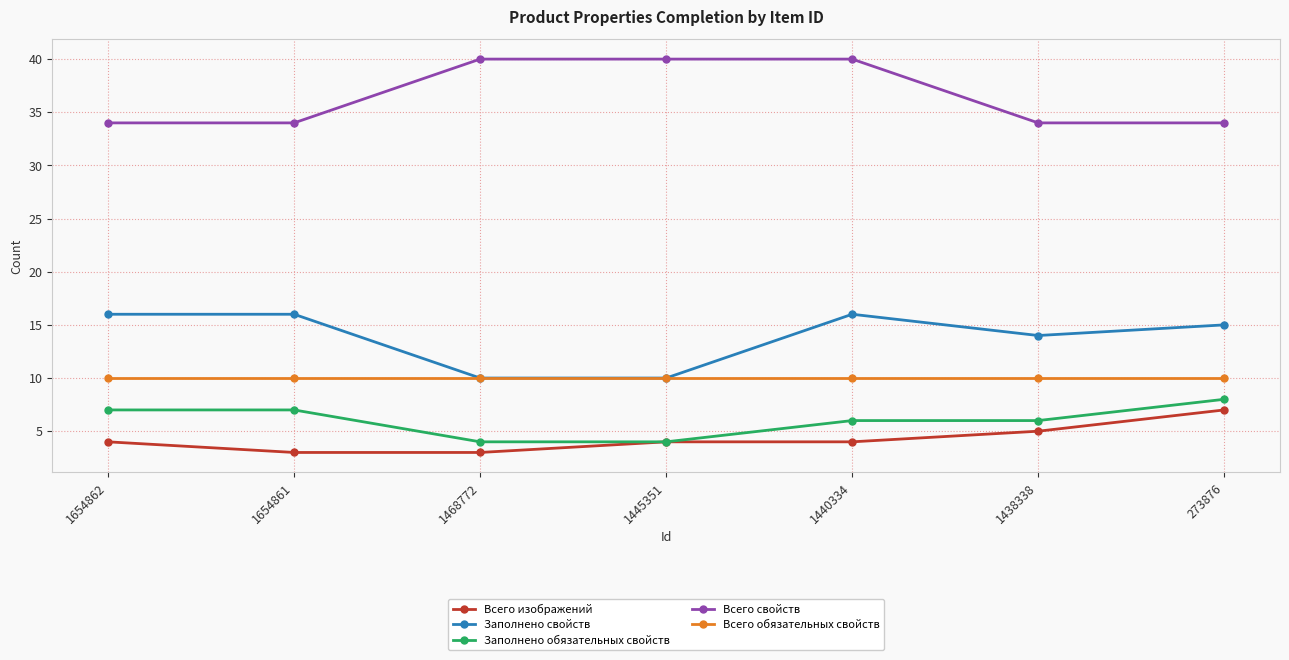

What are all the series names shown in the legend?

Всего изображений, Заполнено свойств, Заполнено обязательных свойств, Всего свойств, Всего обязательных свойств